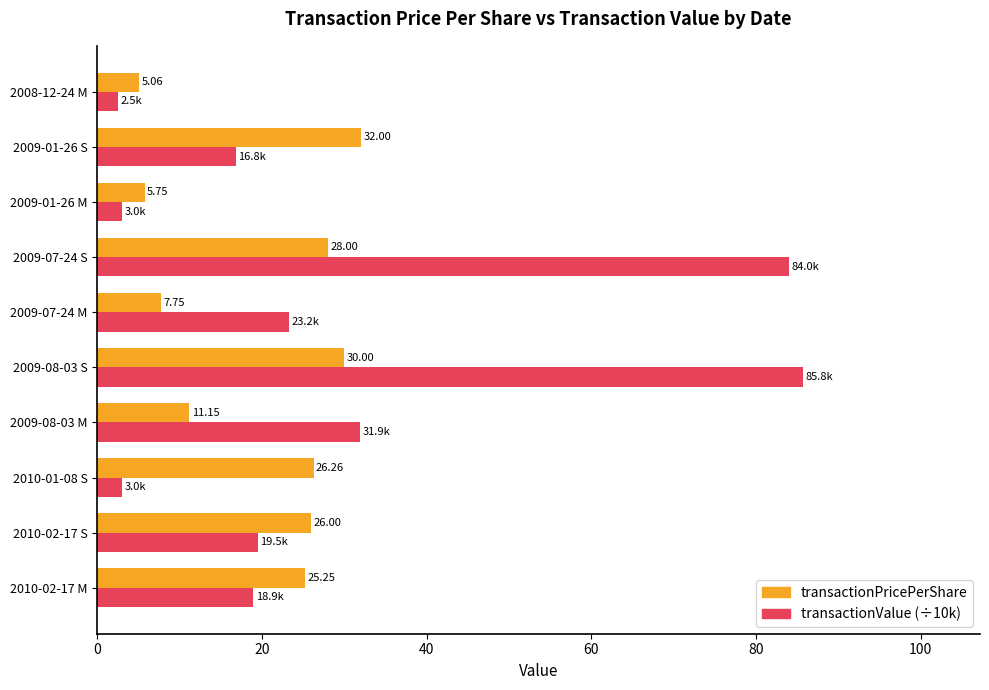

Which series has the largest total across all categories?

transactionValue (÷10k)